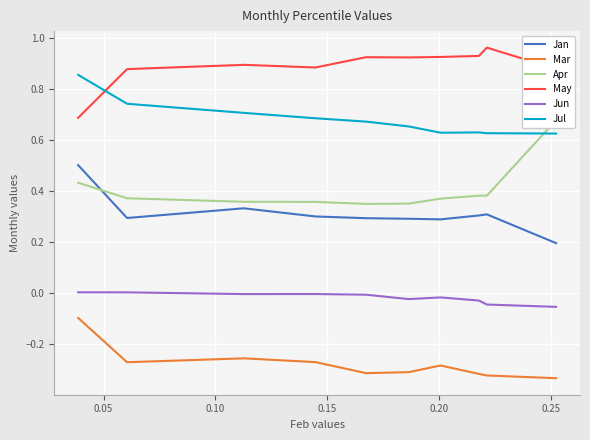

True or false: Mar and May intersect in this chart.

False